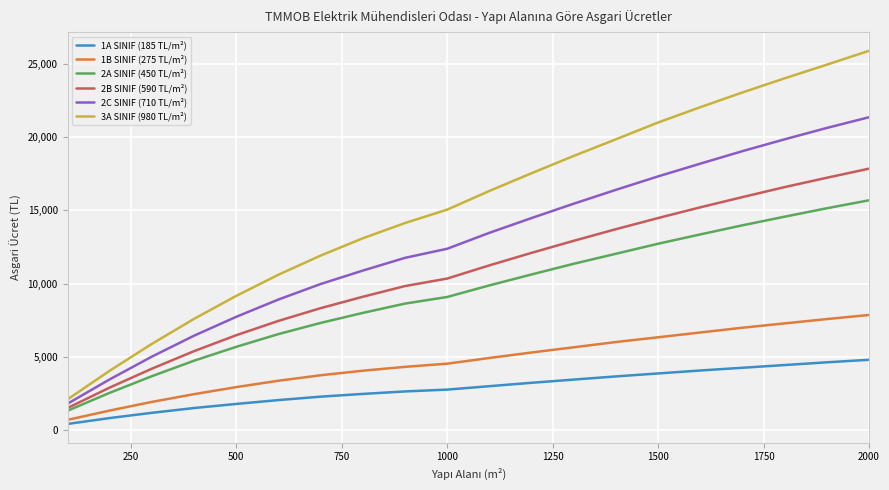

True or false: 2C SINIF (710 TL/m²) and 3A SINIF (980 TL/m²) cross at least once.

False